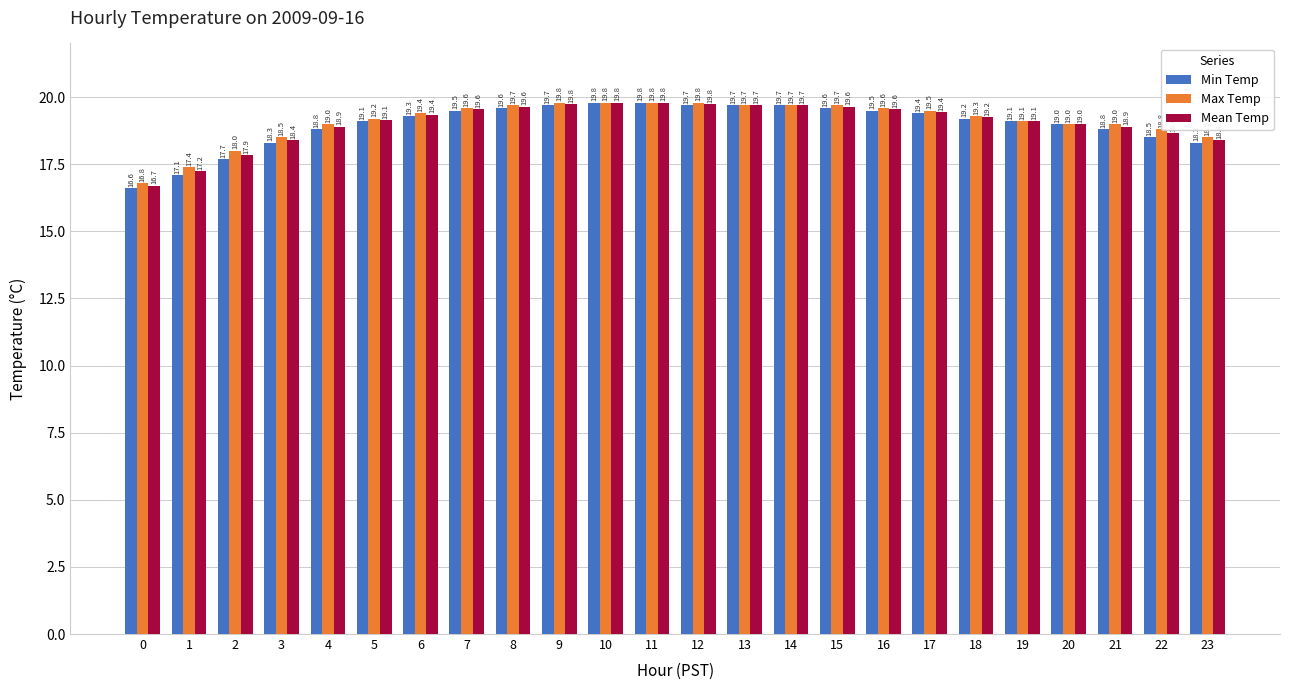

Between 8 and 20, which series saw the biggest shift?

Max Temp